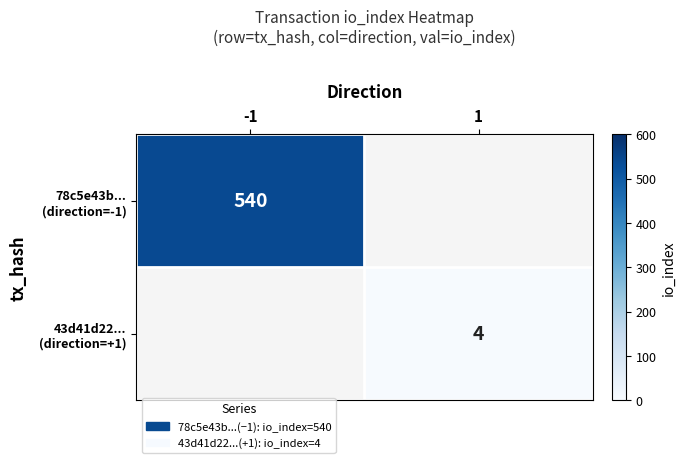

How many distinct data groups are displayed?

2